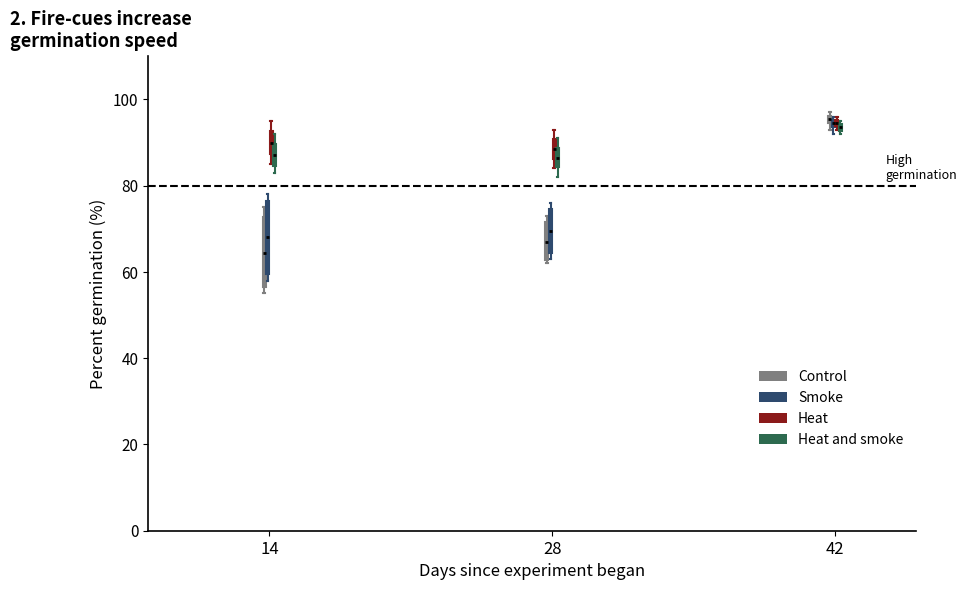

Where does the median line of the box for 28 (Control) sit on the y-axis? The values are not printed on the chart, so give them approximately, as read against the axis.

68